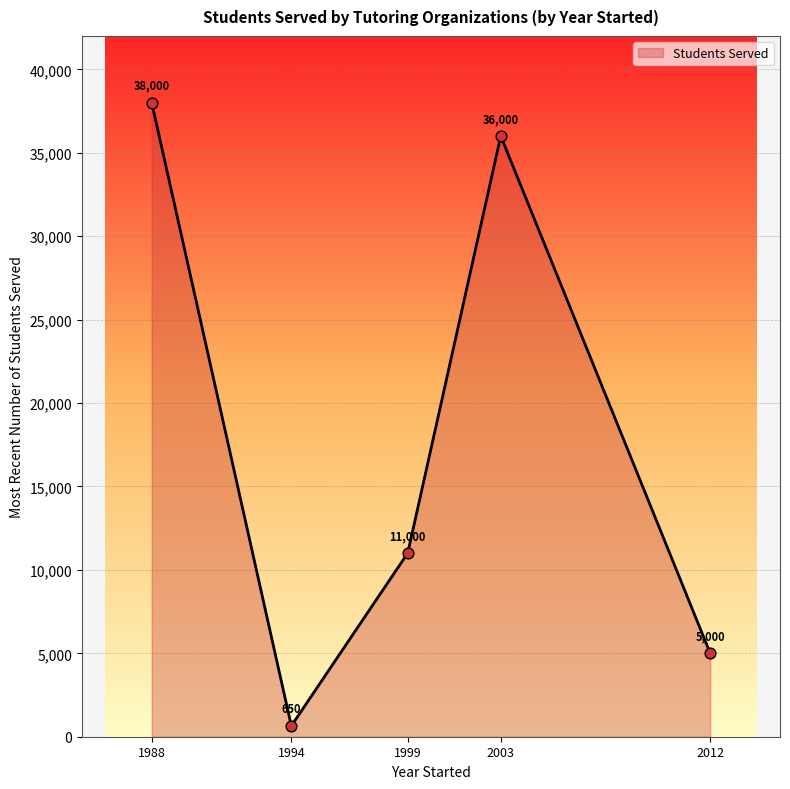

What is the ratio of the value at 2003 to the value at 1999?

3.3